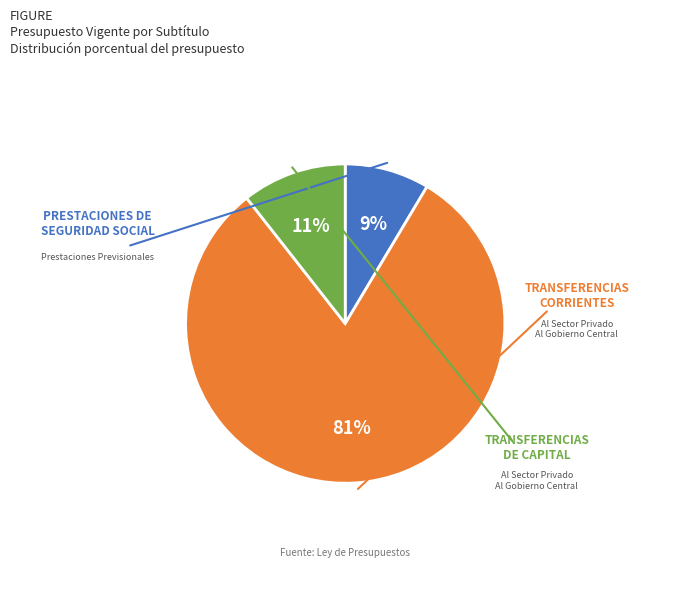

Is there a majority slice in this chart?

Yes